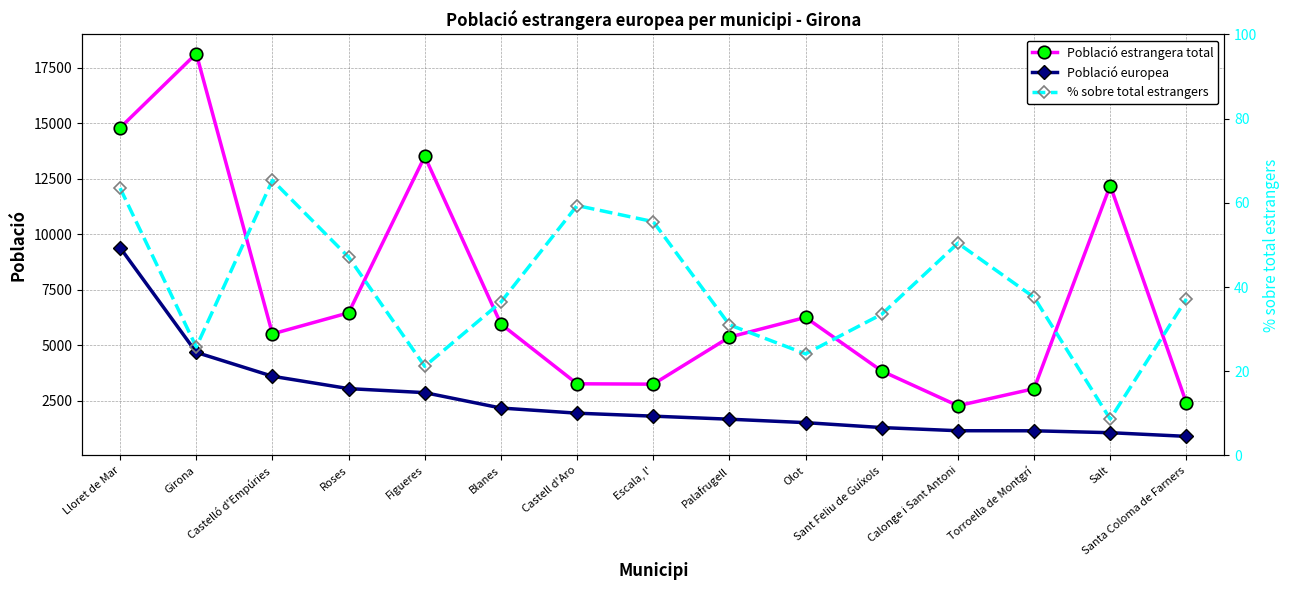

What is the spread (max minus min) of values at Figueres?

13477.8